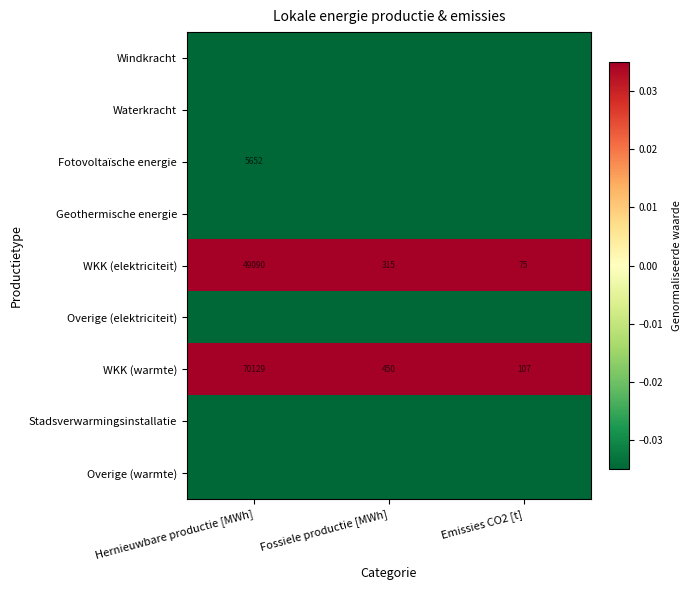

At which label is WKK (elektriciteit) closest to 24582?

Fossiele productie [MWh]